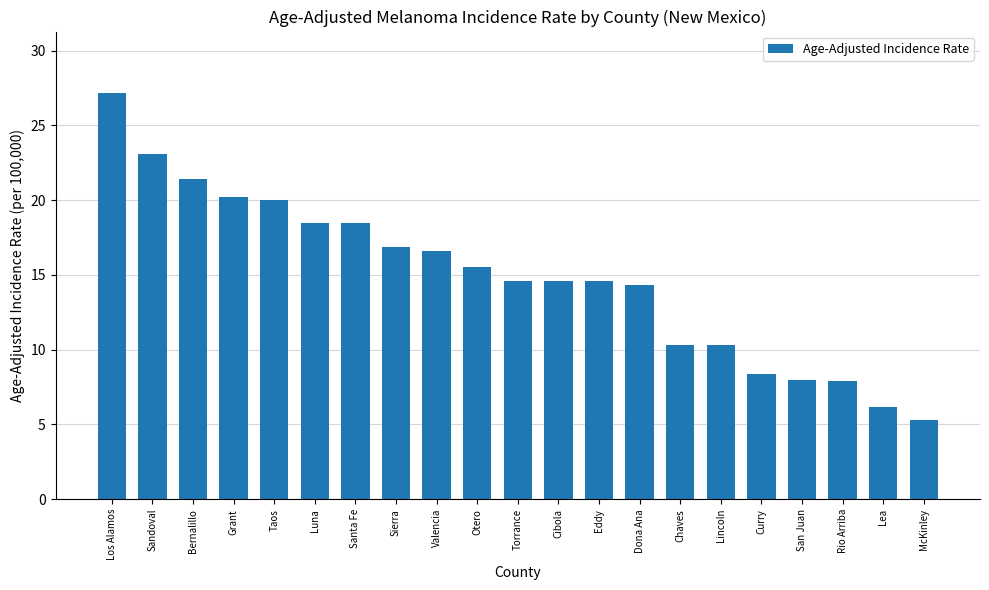

What is the sum of all values?

312.4